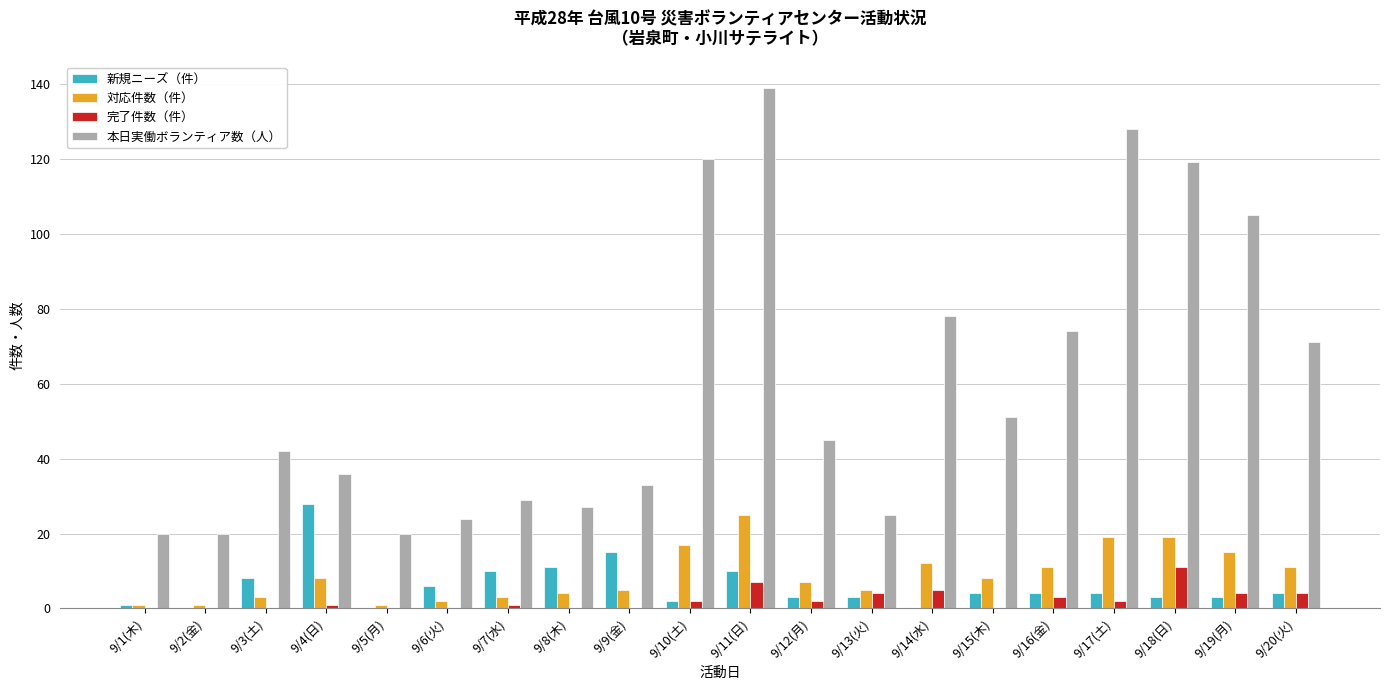

Which category has the highest value across all series?

9/11(日)